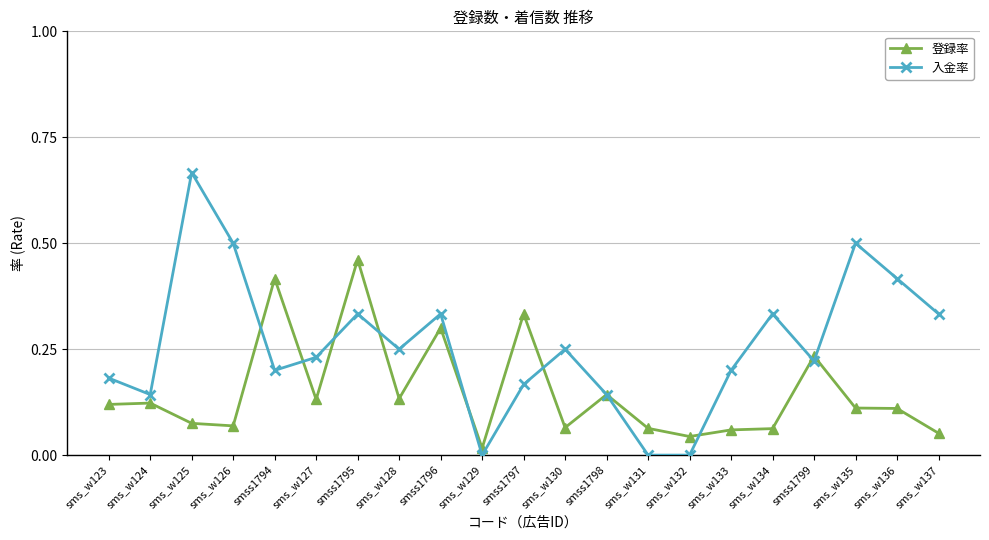

What are all the series names shown in the legend?

登録率, 入金率